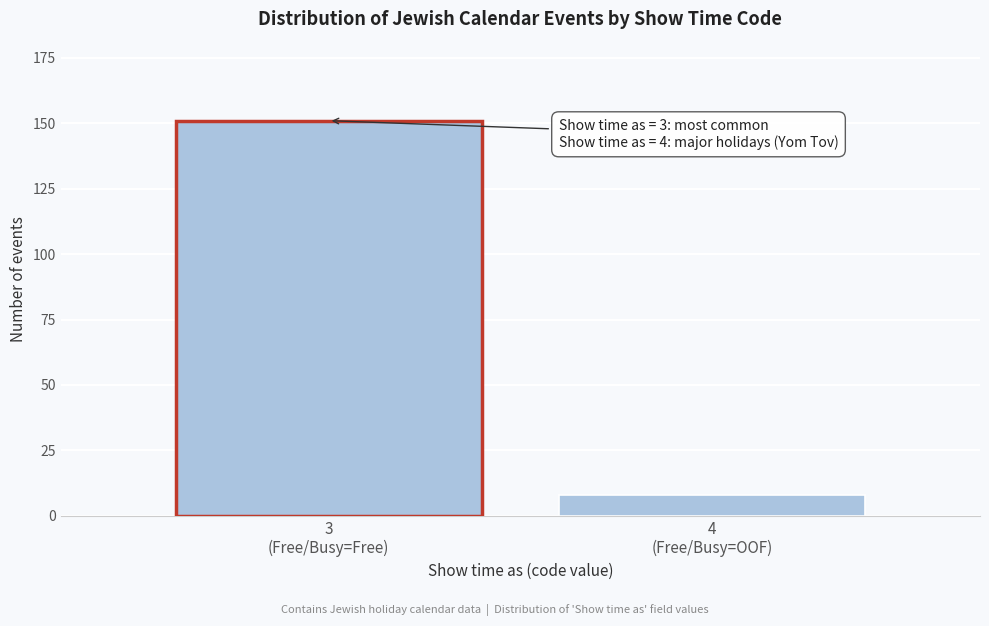

Reading left to right, what are all the values shown in this chart?

151	8